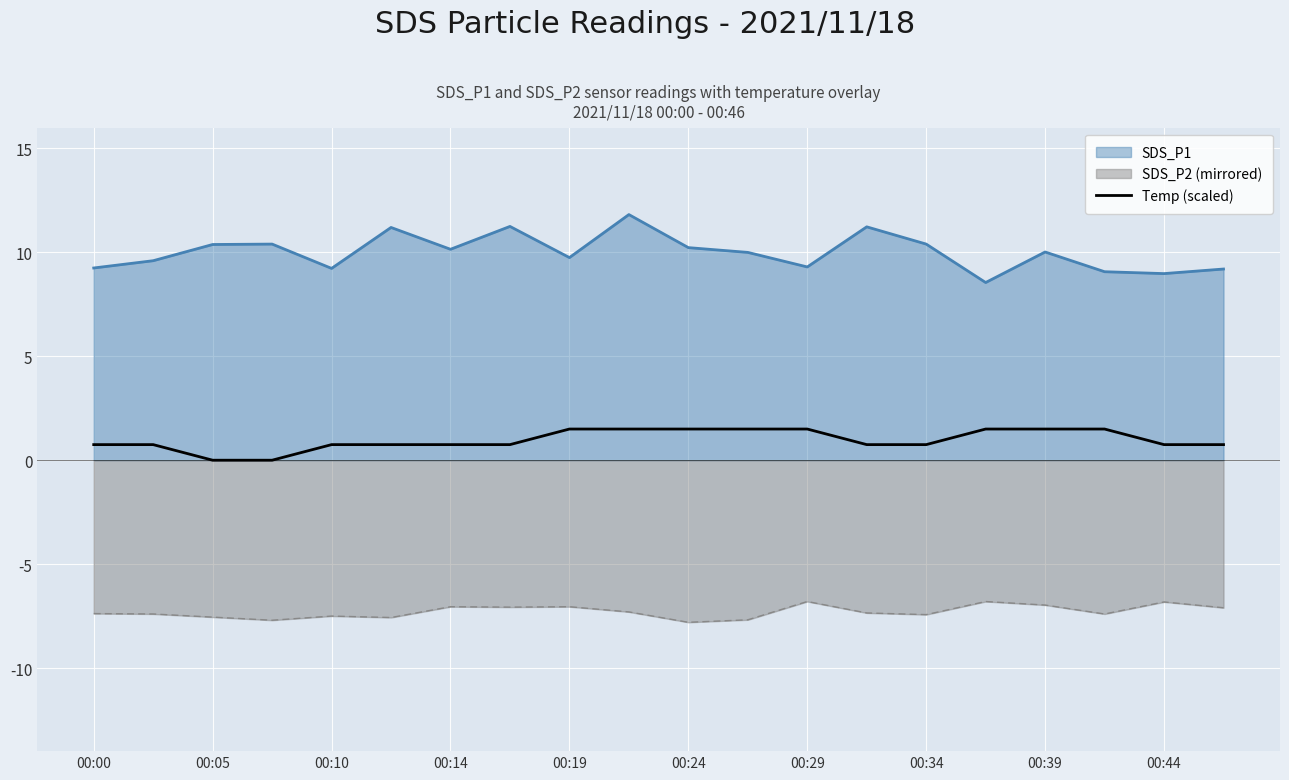

Is it true that SDS_P1 equals 10.0 at 00:39?

True